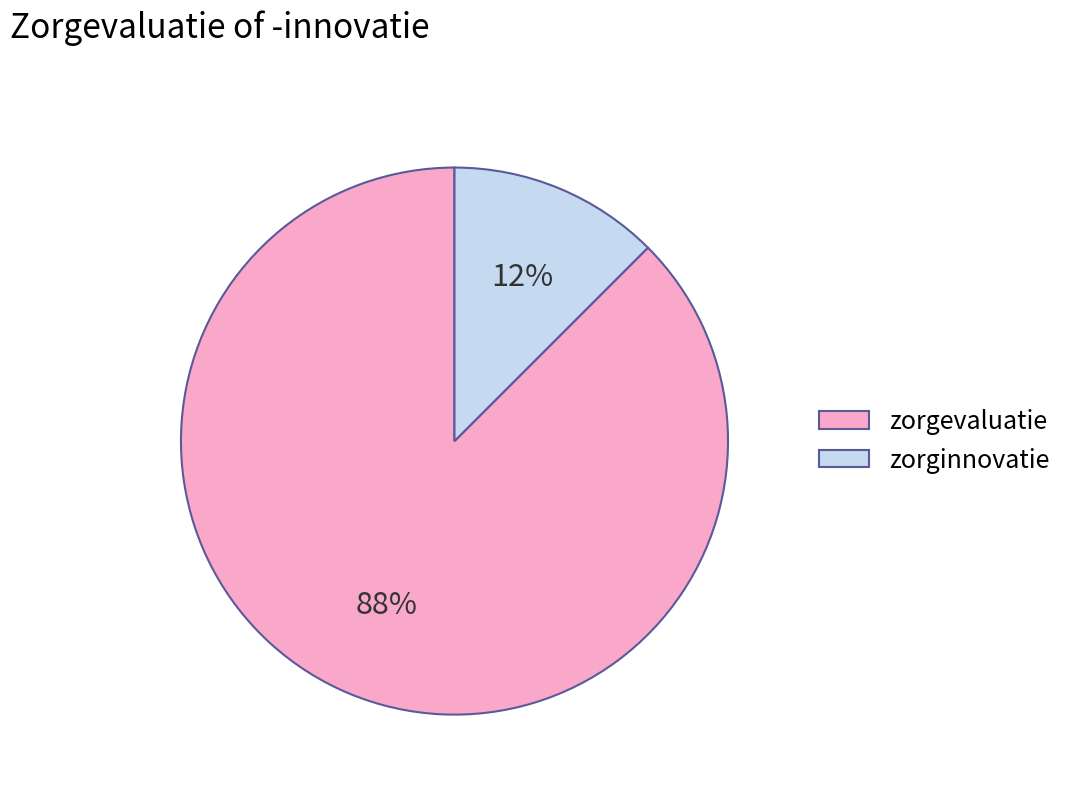

Which slice is the largest?

zorgevaluatie